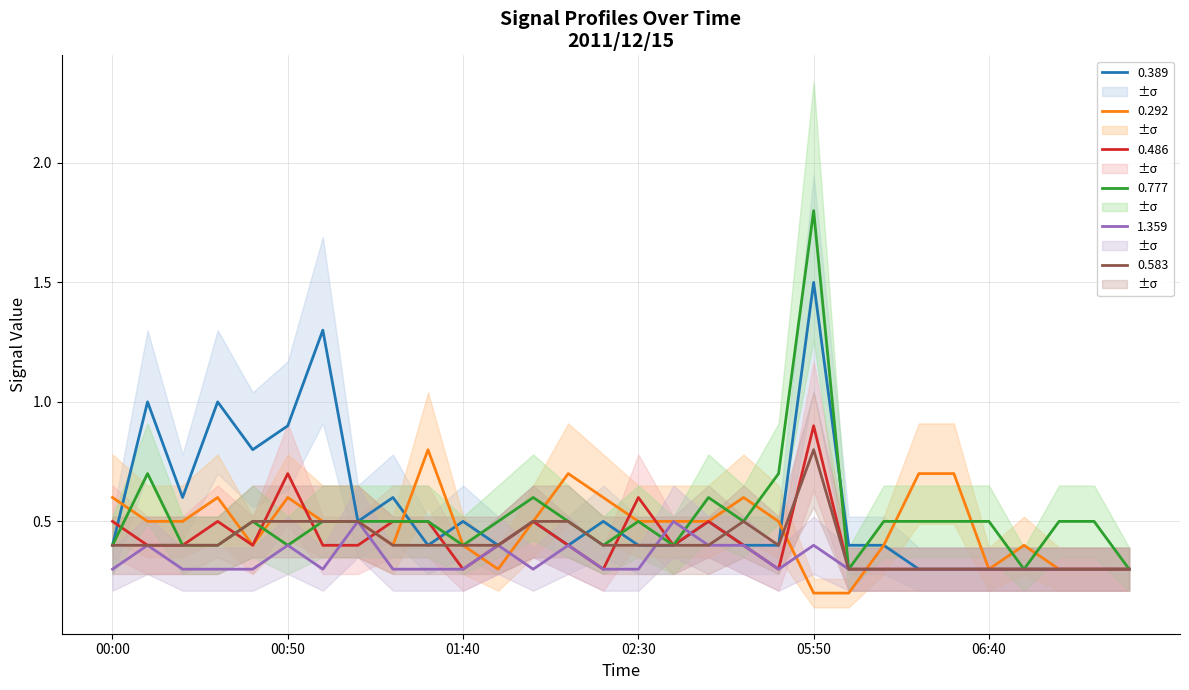

What is the lowest value of the 1.359 series?

0.3